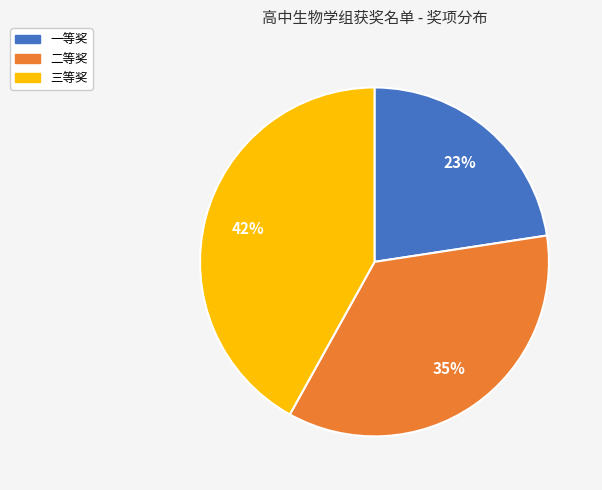

How many segments does this pie chart have?

3